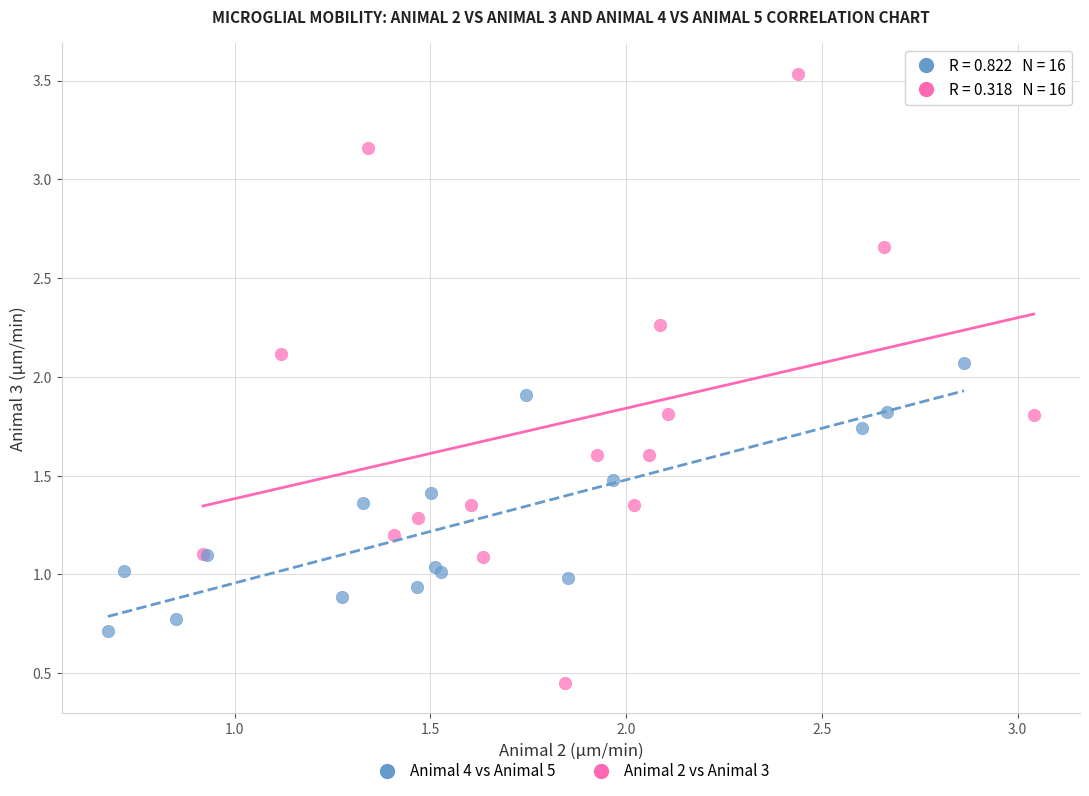

Which series contains the lowest Y value?

Animal 2 vs Animal 3